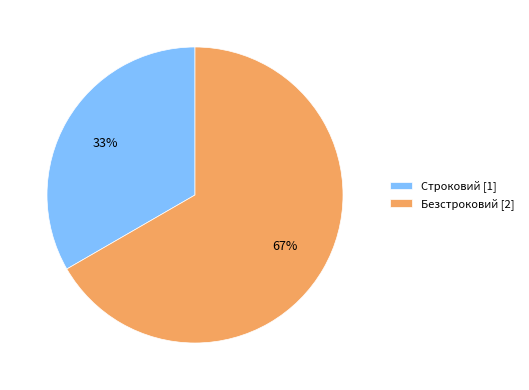

Do Строковий [1] and Безстроковий [2] together represent more than half of the pie?

Yes